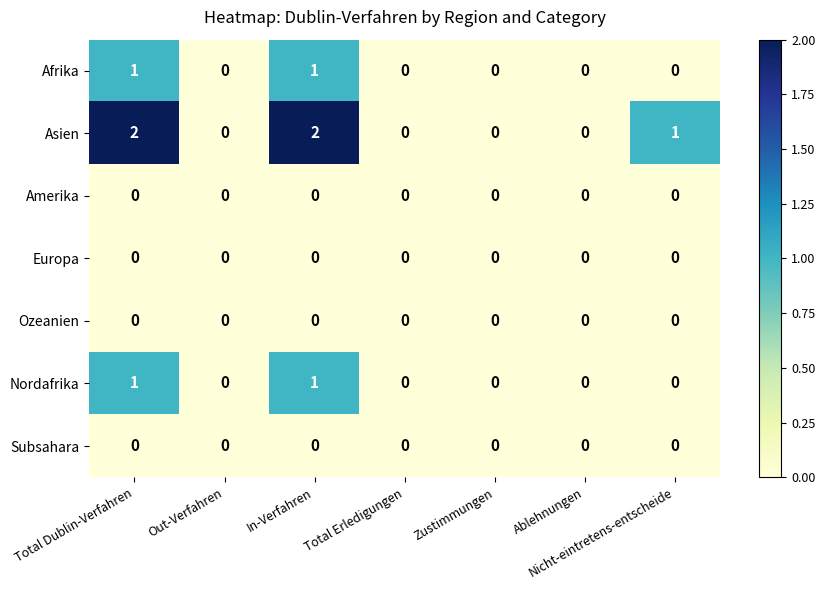

The value of Asien at Nicht-eintretens-entscheide is 1. True or false?

True